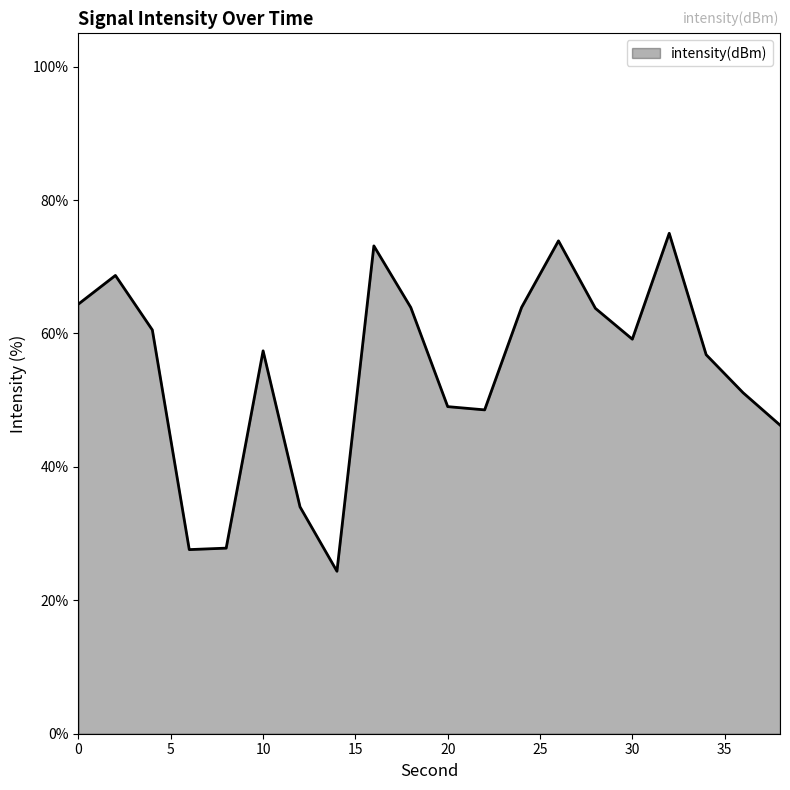

What is the maximum value shown in the chart?

75.0